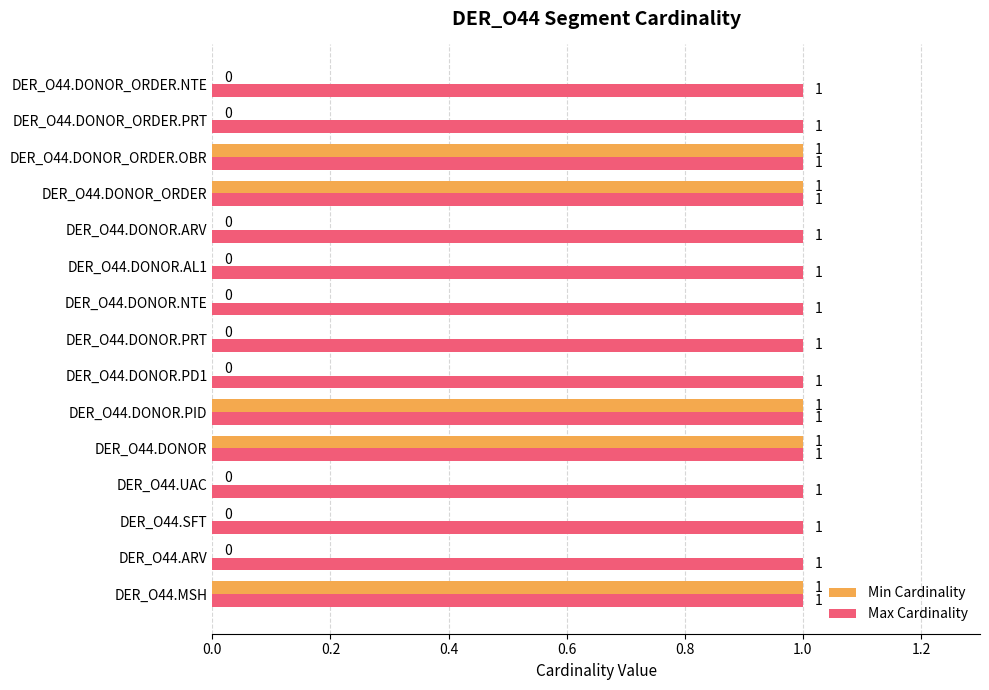

Which series has the largest total across all categories?

Max Cardinality